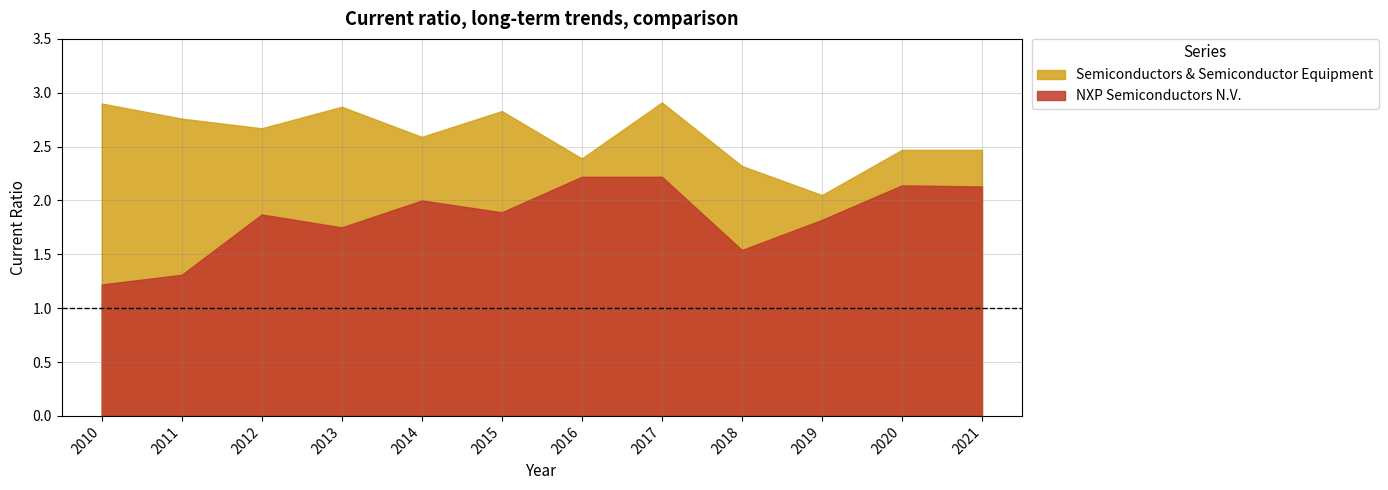

Which series has the largest total across all categories?

Semiconductors & Semiconductor Equipment